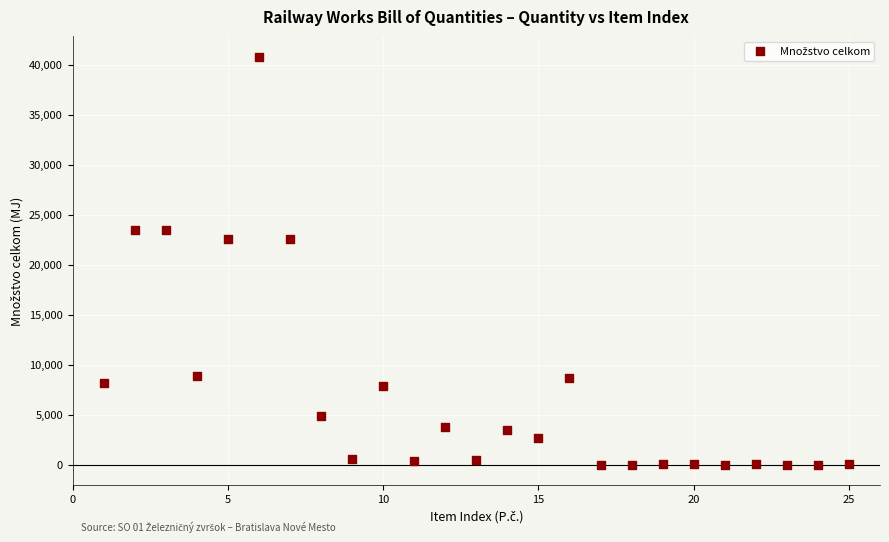

What is the range of X values (max minus min)?

24.0